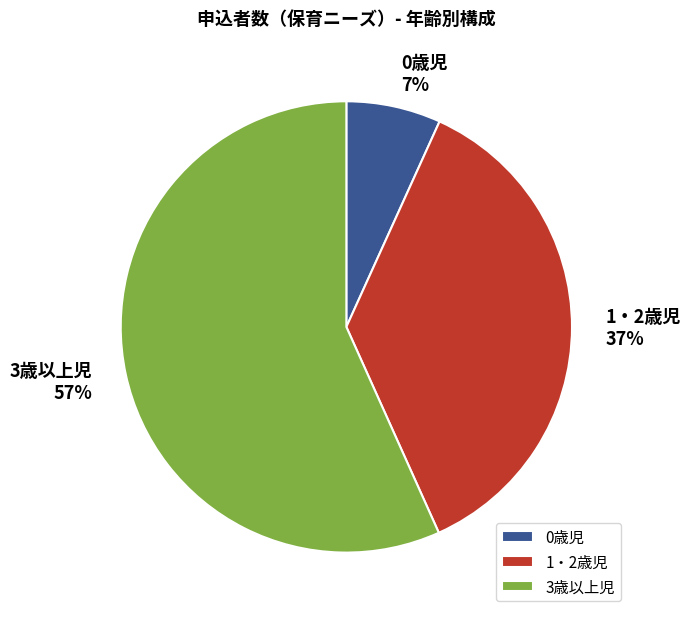

Between 0歳児 and 1・2歳児, which is larger?

1・2歳児